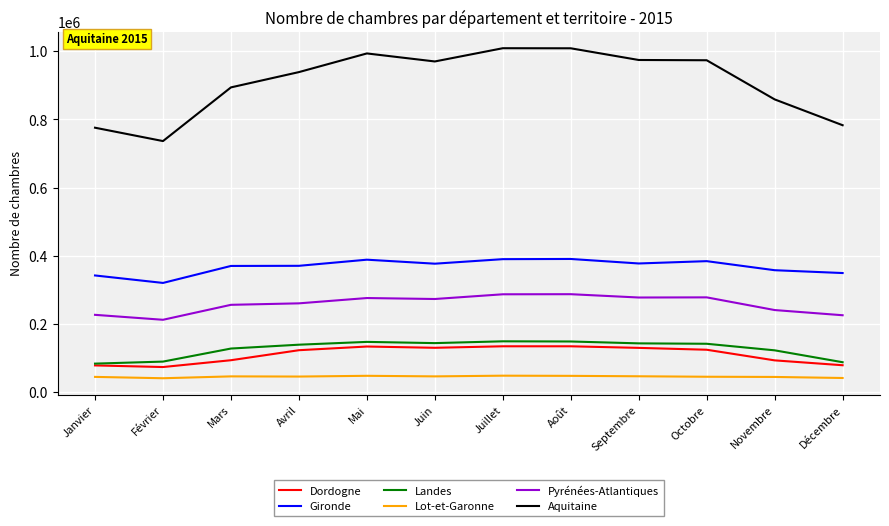

Where does the Pyrénées-Atlantiques series first go above 273196?

Mai